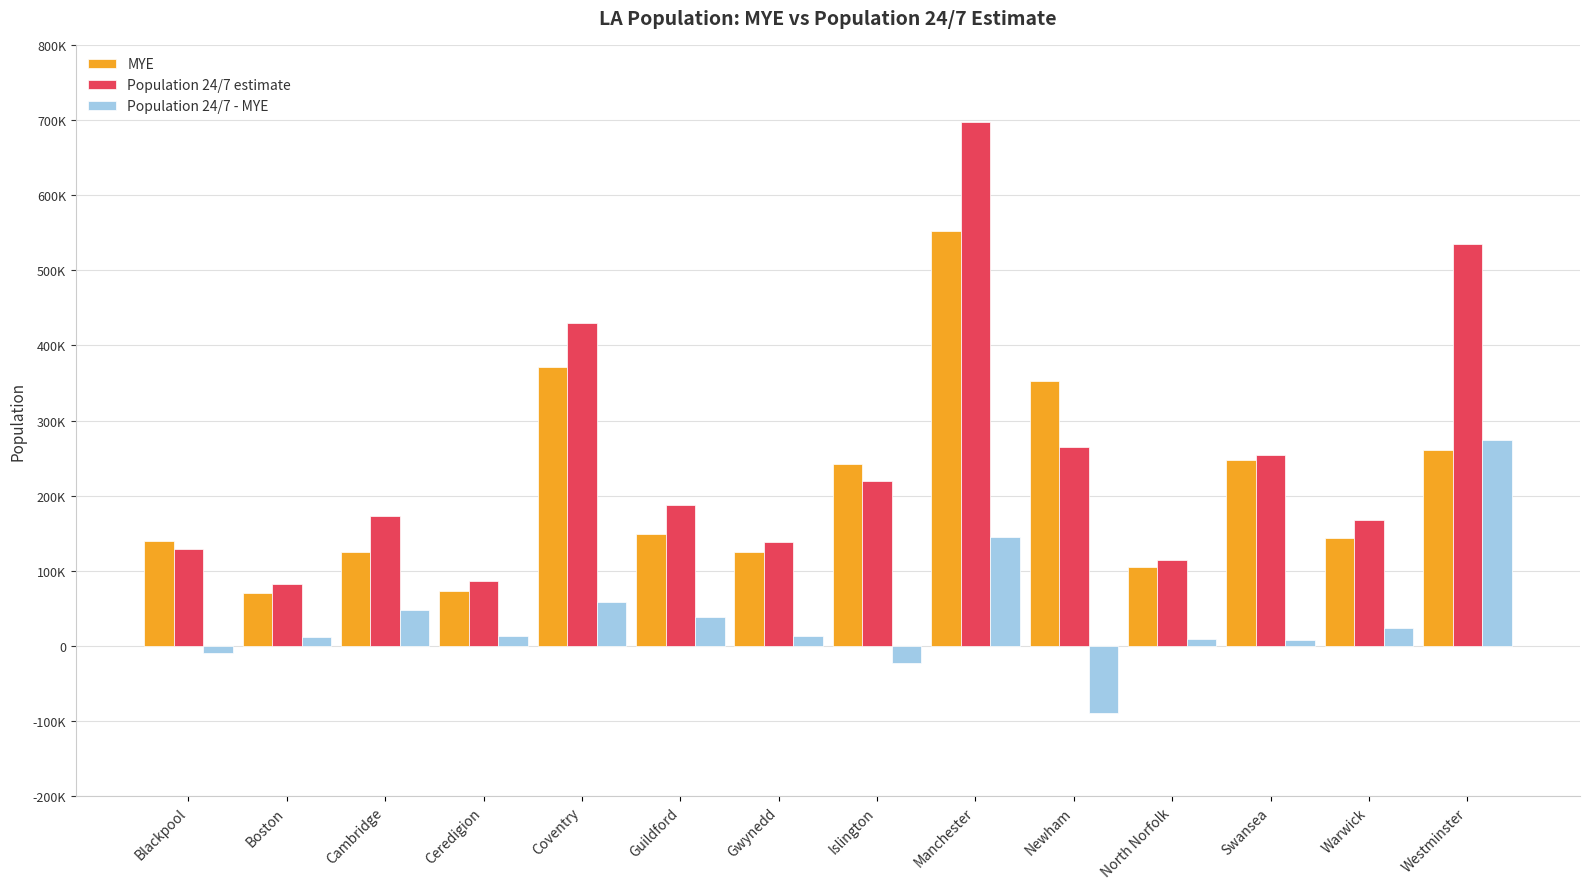

The value of Population 24/7 estimate at Guildford is 187788. True or false?

True